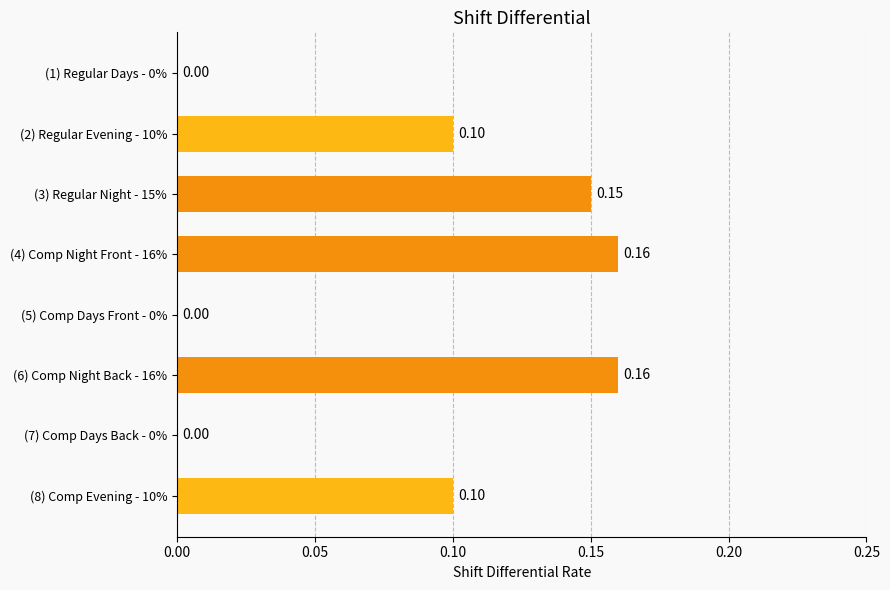

What is the change in value from (2) Regular Evening - 10% to (6) Comp Night Back - 16%?

+0.1